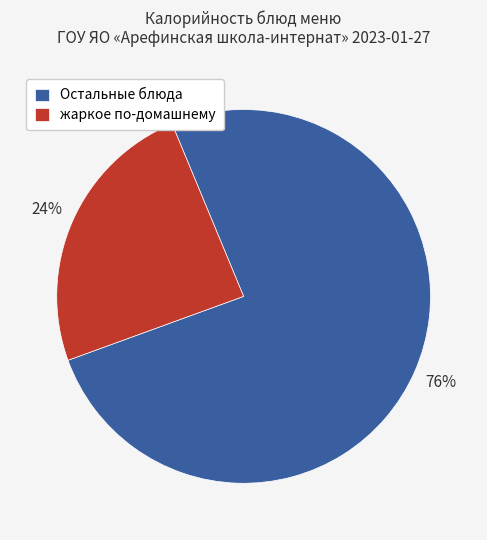

What is the ratio of the value at жаркое по-домашнему to the value at Остальные блюда?

0.3